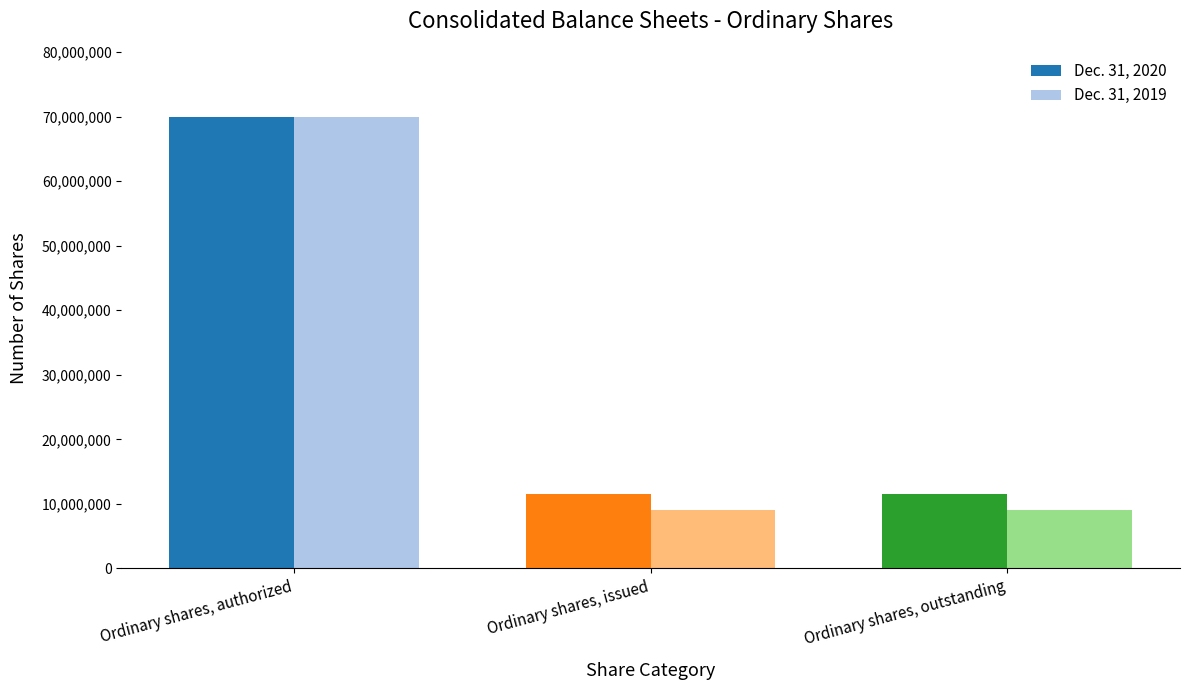

Rank the series by their average value, from lowest to highest.

Dec. 31, 2019, Dec. 31, 2020